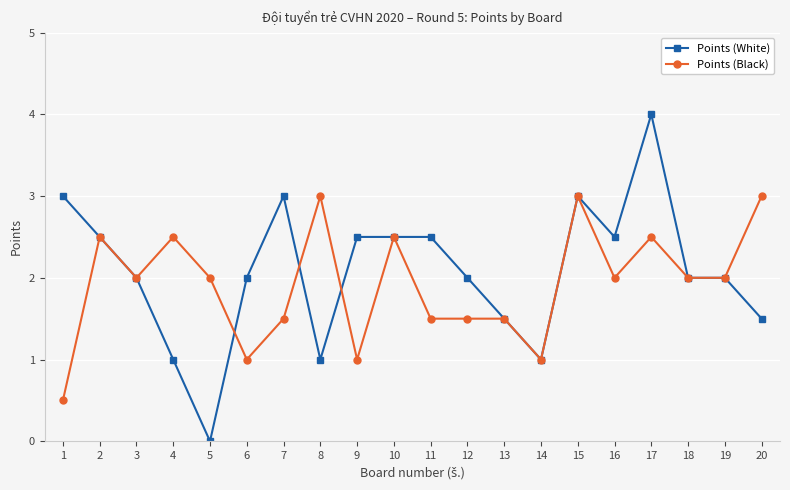

At which label does Points (White) reach its minimum?

5